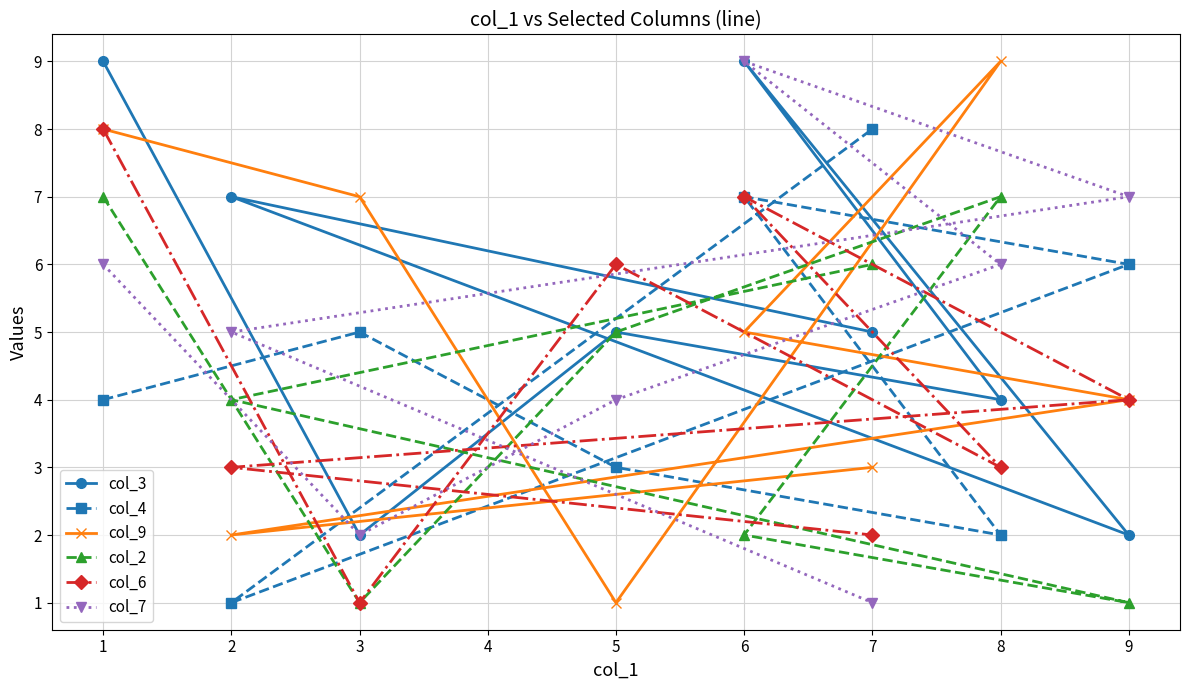

What is the difference between the maximum and second lowest values in the col_3 series?

7